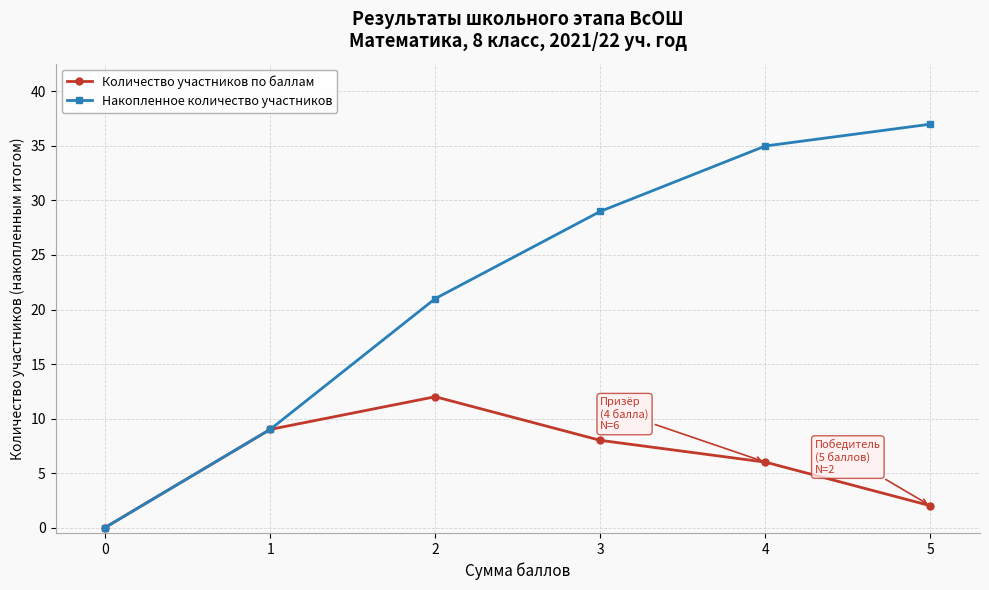

What are all the series names shown in the legend?

Количество участников по баллам, Накопленное количество участников